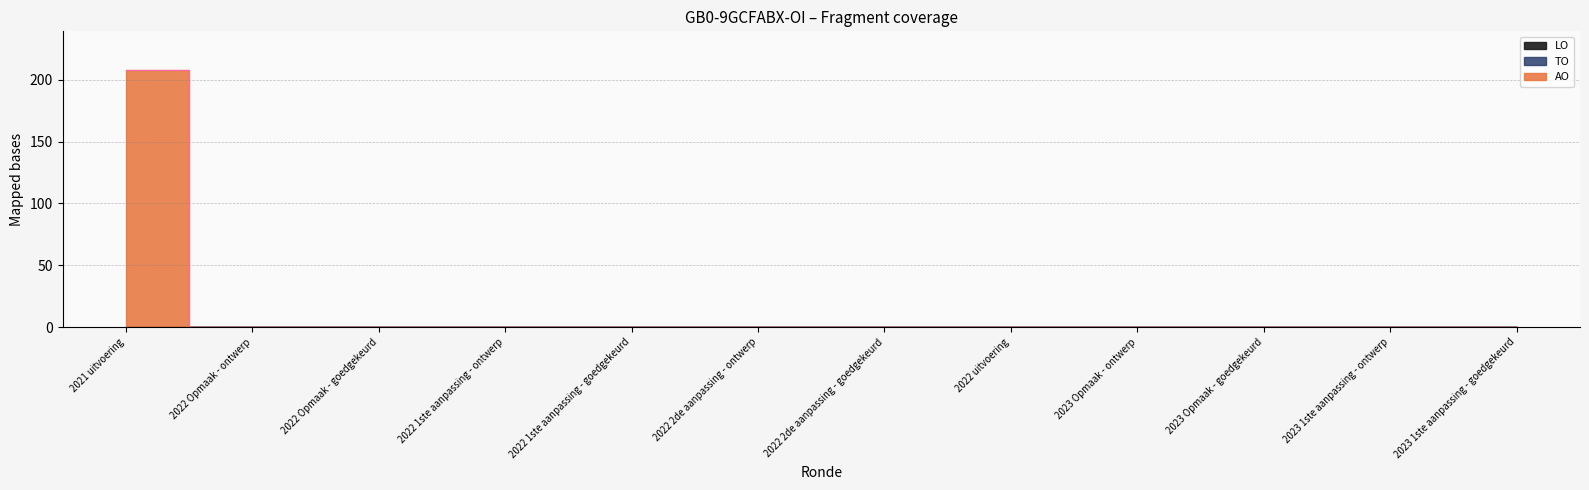

What is the label of the 10th point from the left?

2023 Opmaak - goedgekeurd